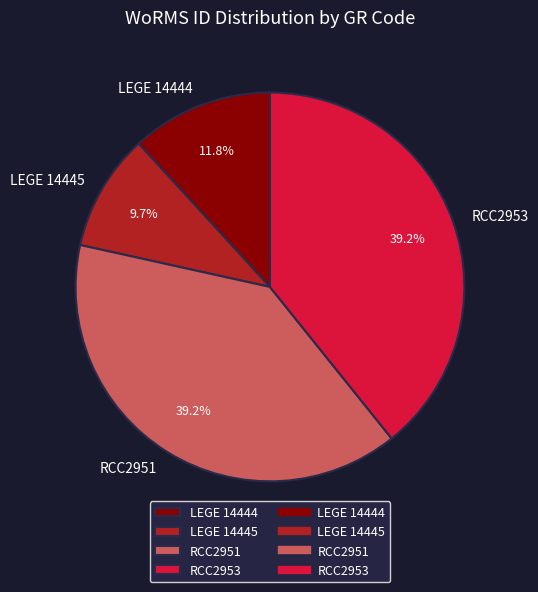

What is the smallest slice in the pie chart?

LEGE 14445